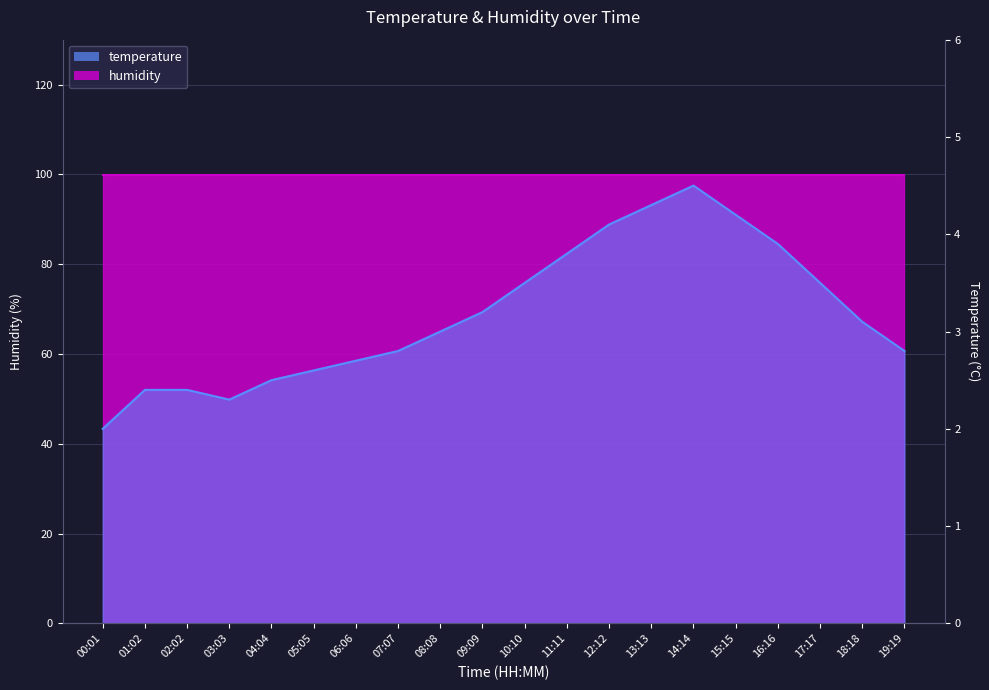

Reading right to left, transcribe all the data shown in this chart.

2.8	3.1	3.5	3.9	4.2	4.5	4.3	4.1	3.8	3.5	3.2	3.0	2.8	2.7	2.6	2.5	2.3	2.4	2.4	2.0